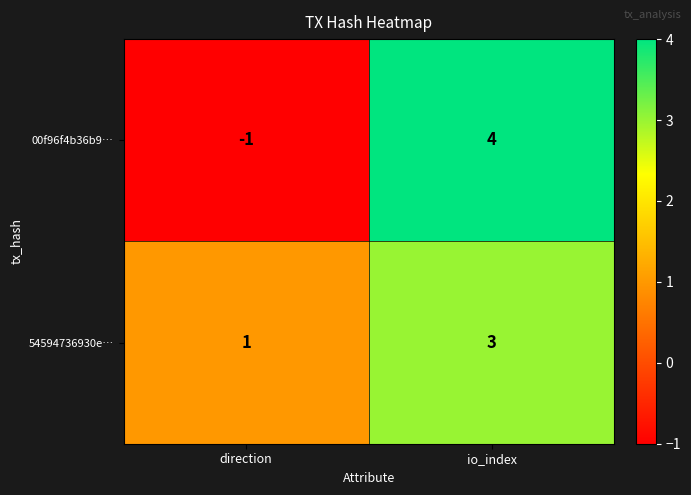

Reading left to right, what are all the values shown in this chart?

00f96f4b36b9…: direction=-1	io_index=4
54594736930e…: direction=1	io_index=3